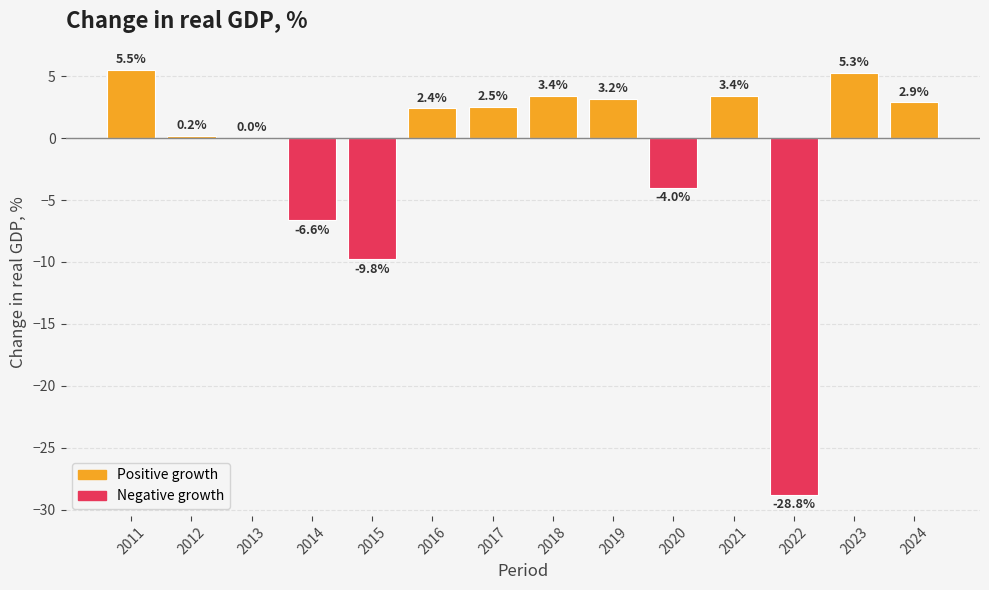

Count the number of categories in the chart.

14